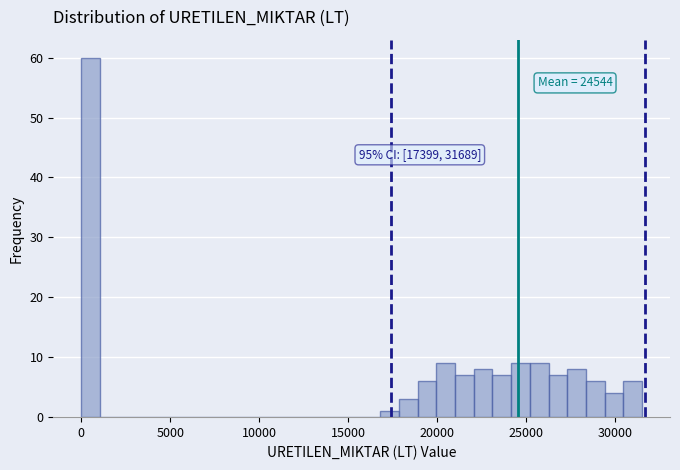

Read against the x-axis, roughly where is the centre of the tallest bar?

500